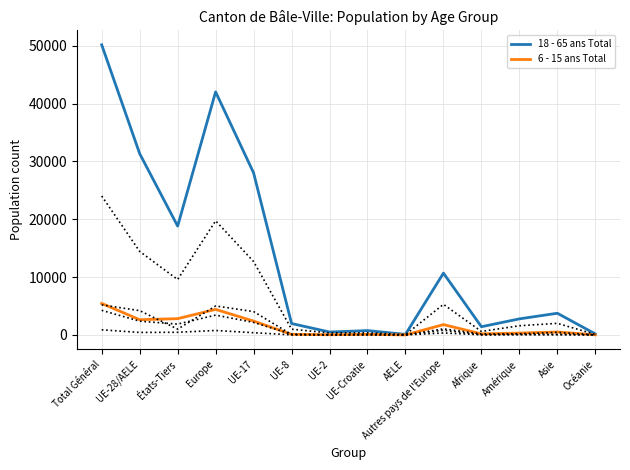

Does the chart display data point markers on the line(s)?

No